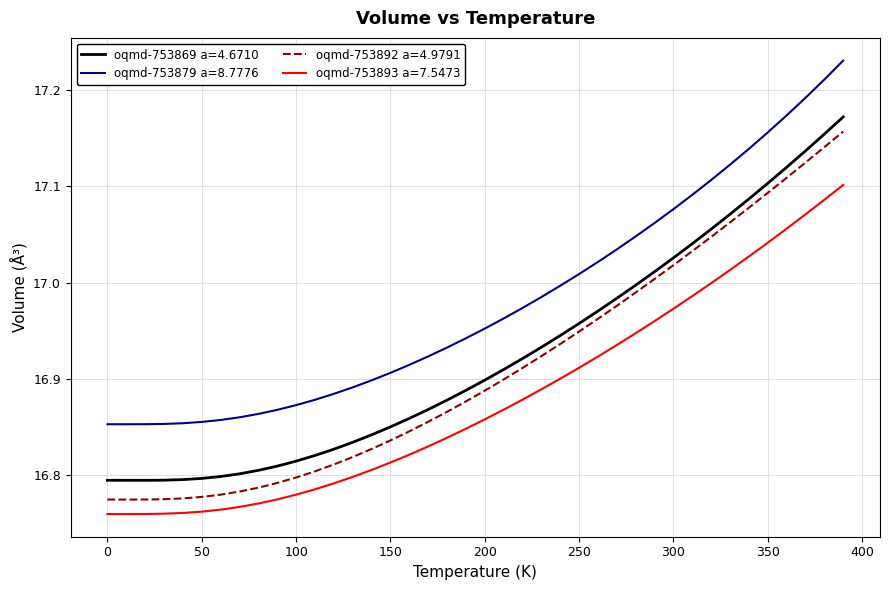

Which series has the largest range (max minus min)?

oqmd-753892 a=4.9791